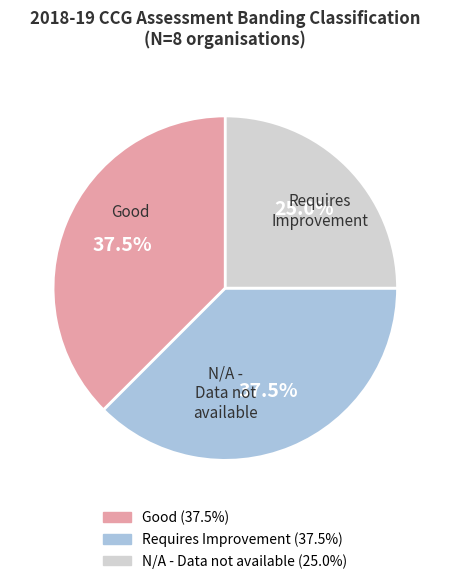

Is it true that Good is 26% of the pie?

False